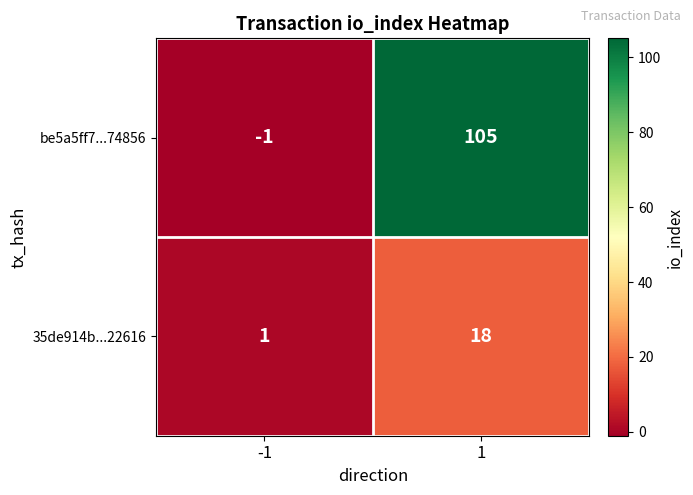

What is the maximum value shown in the chart?

105